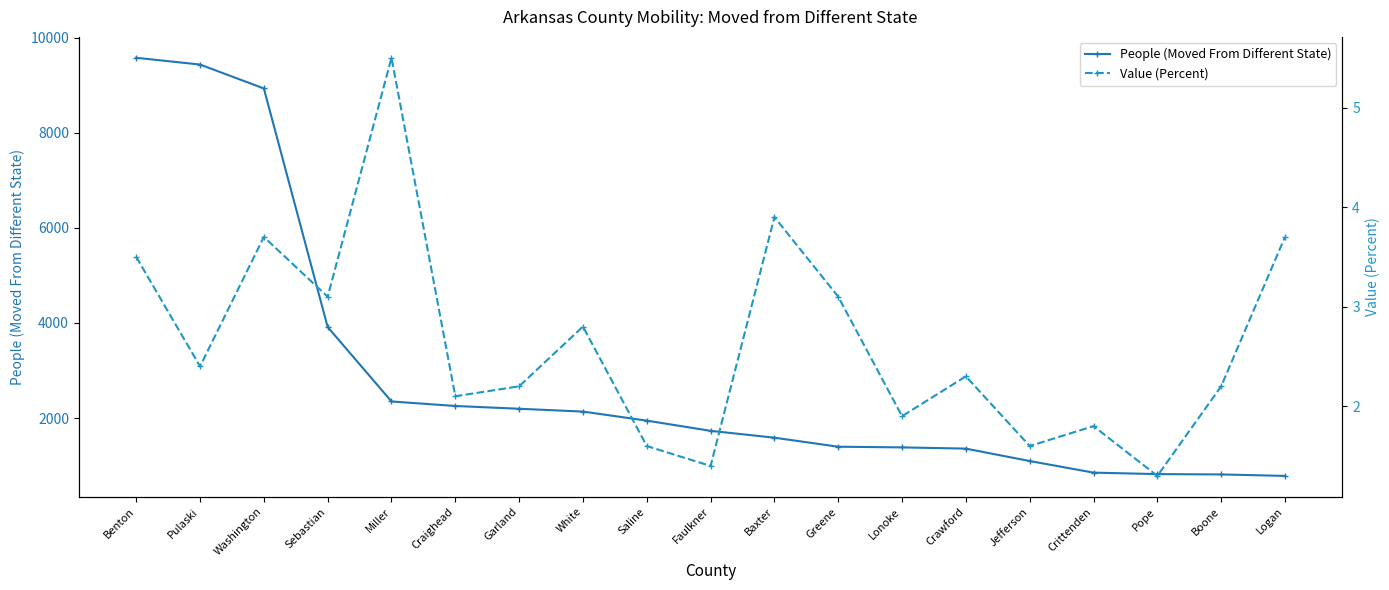

At how many categories does at least one series exceed 7703?

3